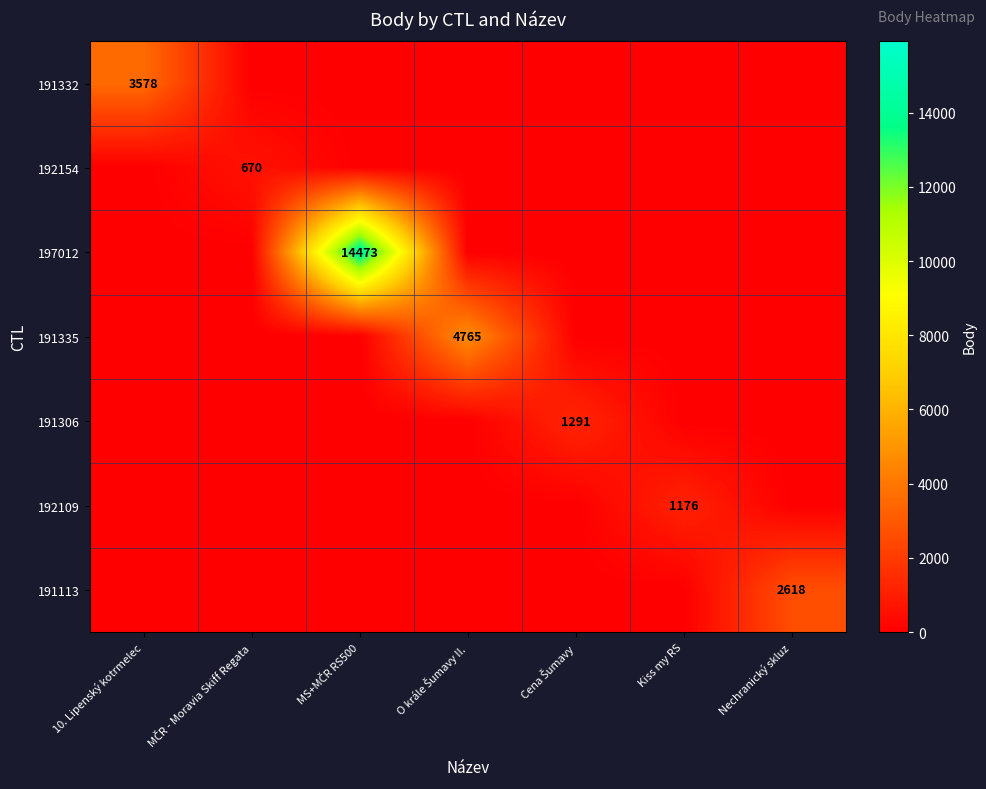

Is it true that 192109 equals 1176 at Kiss my RS?

True